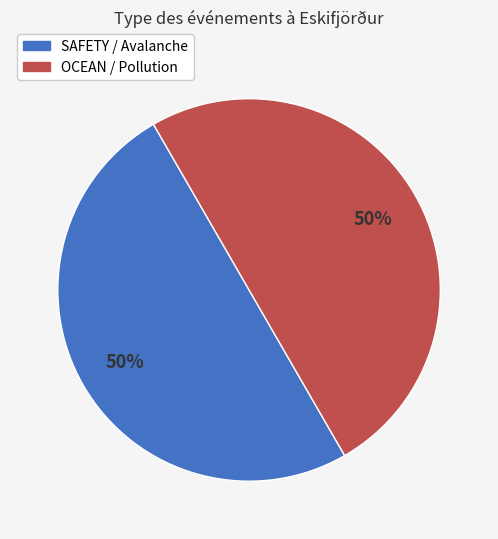

To the nearest percent, what is the average slice percentage?

50%